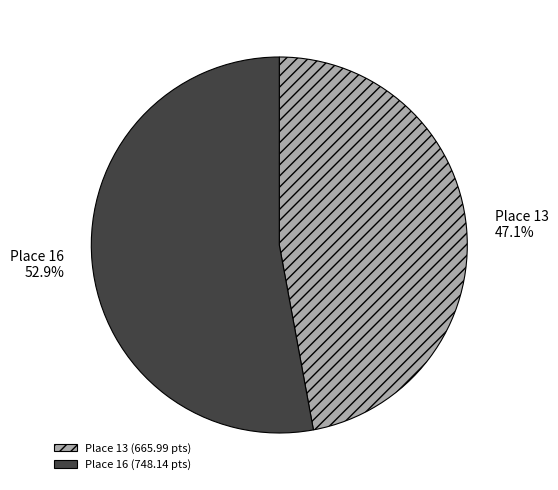

Combined, what portion of the pie is Place 13 and Place 16?

100.0%